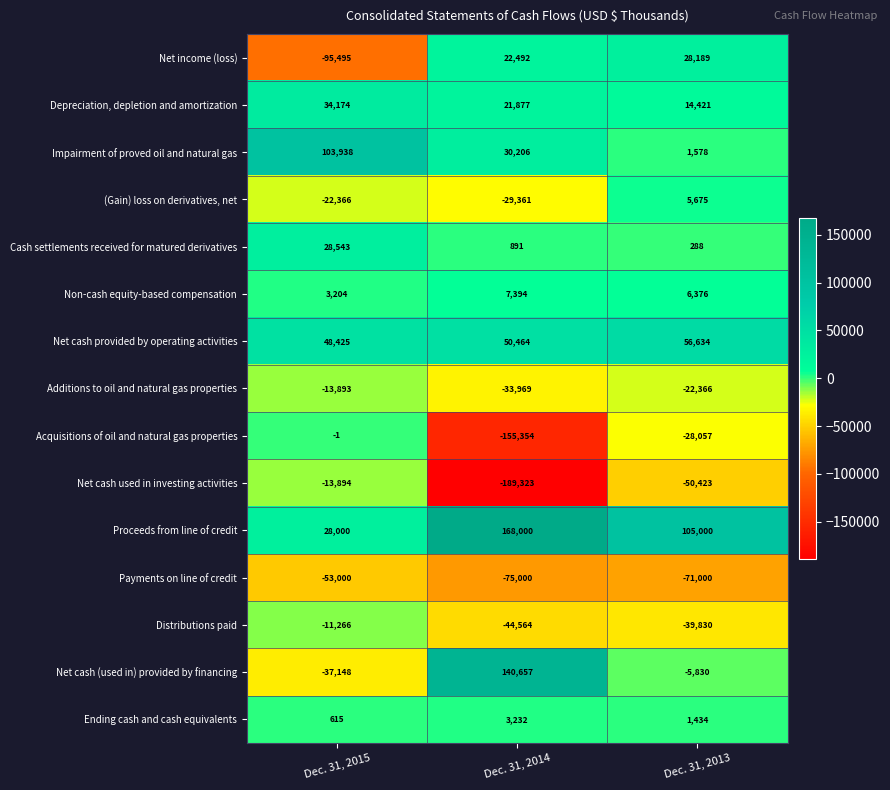

What is the sum of the Net cash provided by operating activities values at Dec. 31, 2013 and Dec. 31, 2014?

107098